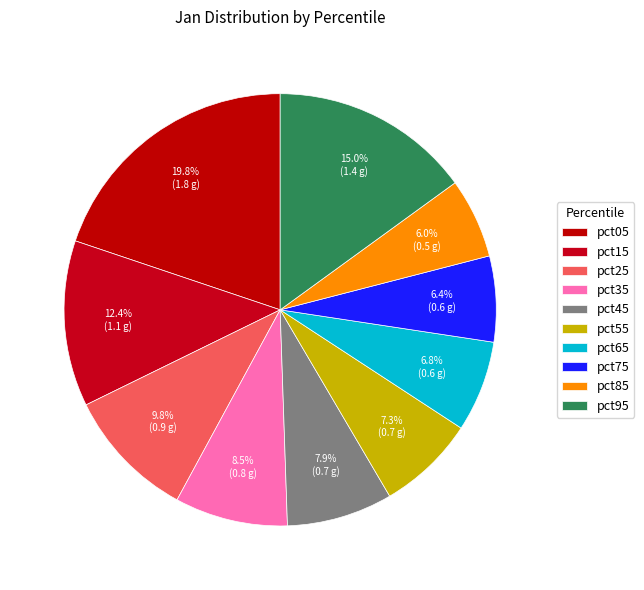

Combined, what portion of the pie is pct95 and pct25?

24.8%